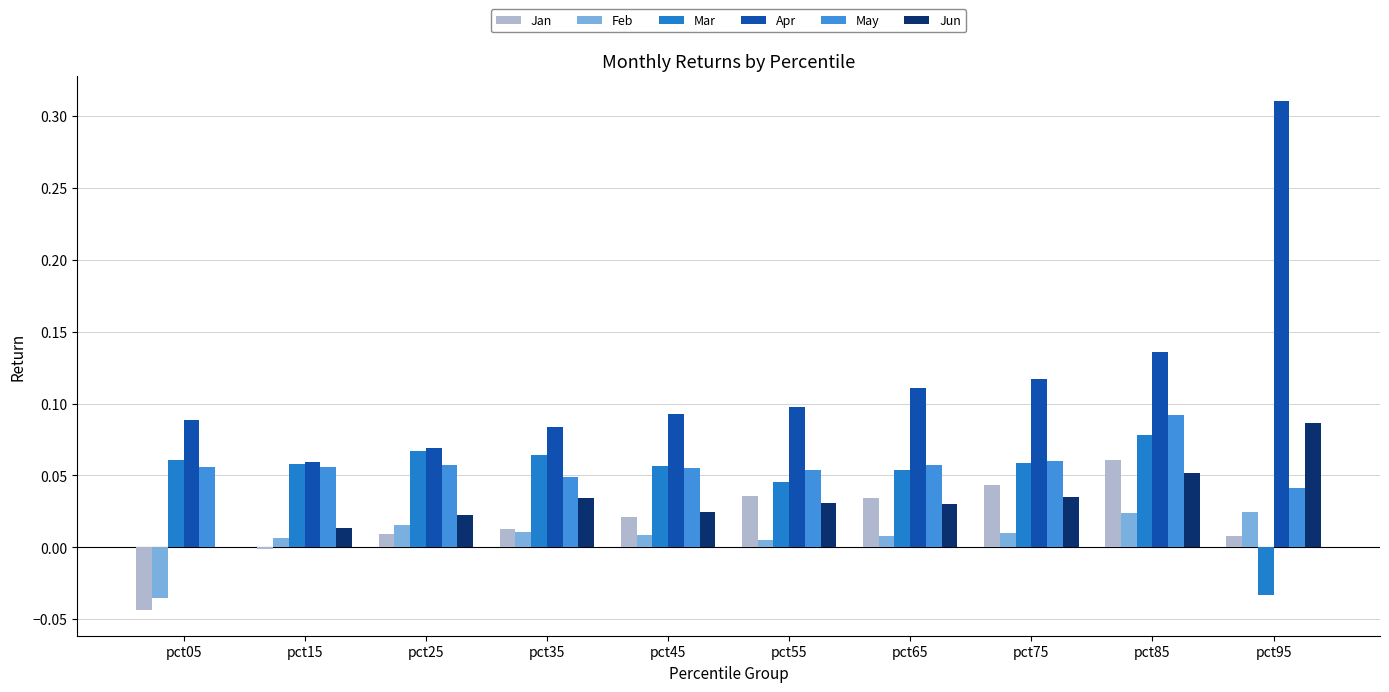

At which label is Jun closest to 0?

pct05